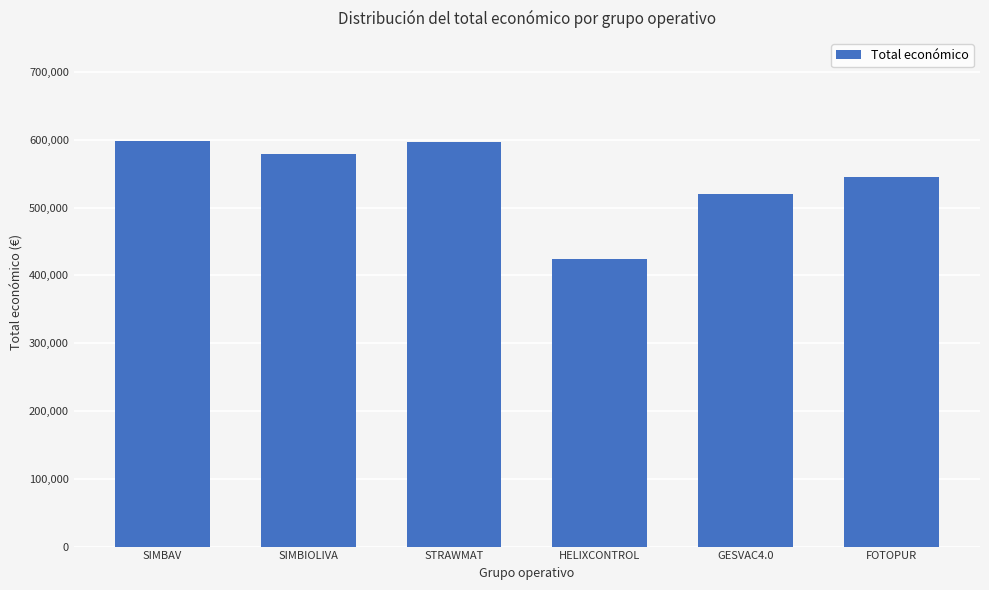

At which category does the chart reach its minimum across all series?

HELIXCONTROL